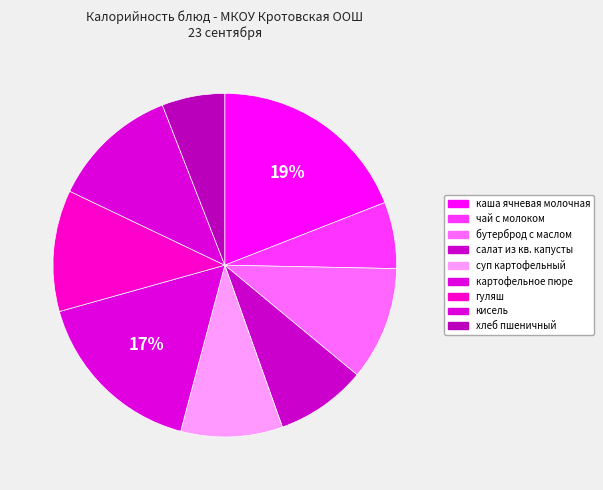

The хлеб пшеничный slice represents 6% of the pie. True or false?

True